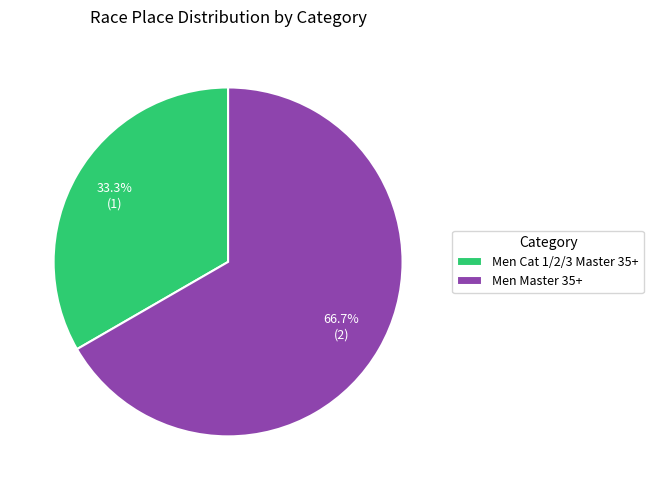

Which category has the biggest portion of the pie?

Men Master 35+